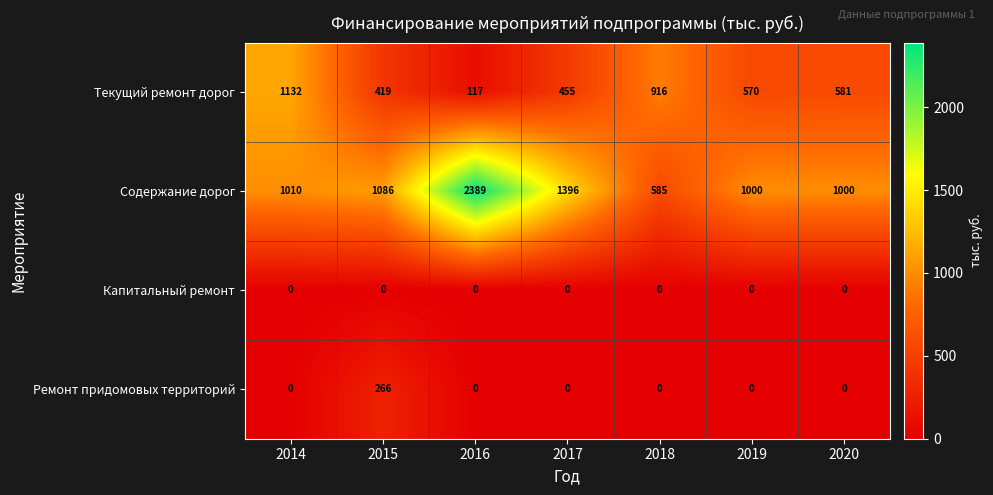

Rank the series by their maximum value, from highest to lowest.

Содержание дорог, Текущий ремонт дорог, Ремонт придомовых территорий, Капитальный ремонт